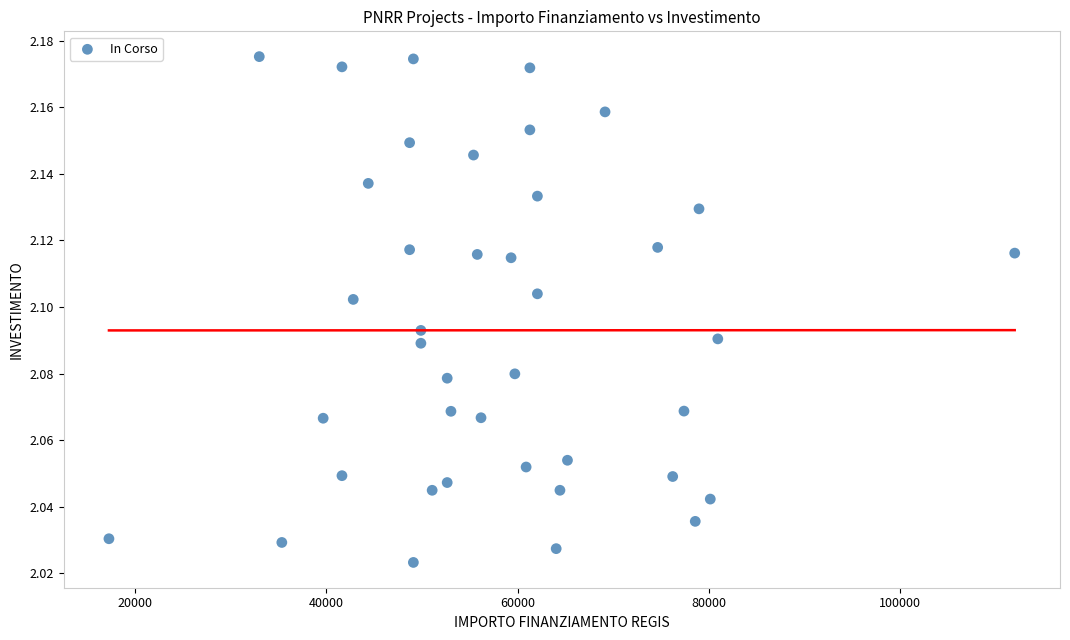

What is the range of X values (max minus min)?

94665.7